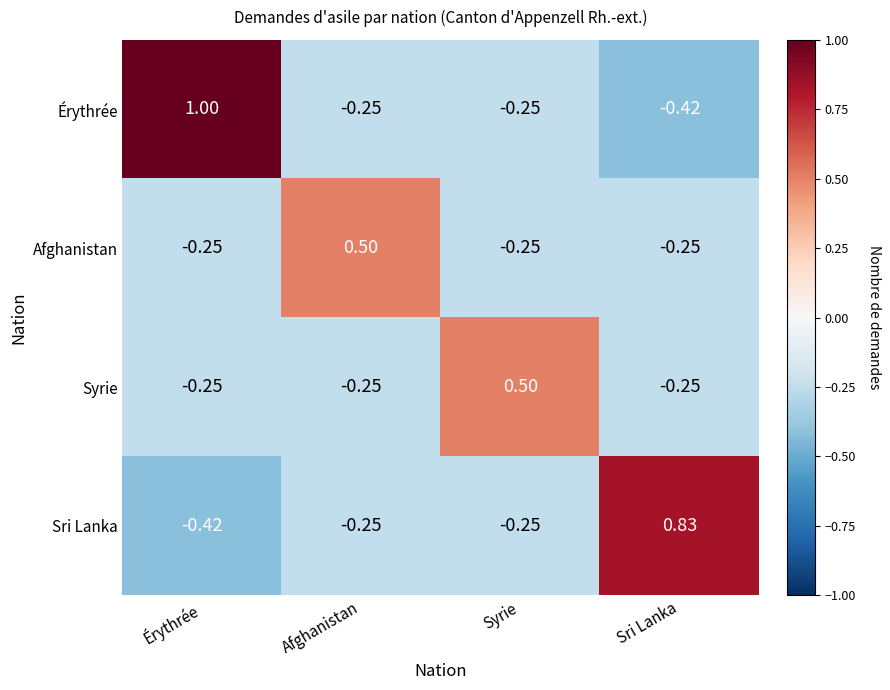

Is the value of Érythrée at Sri Lanka greater than the value of Afghanistan at Afghanistan?

No